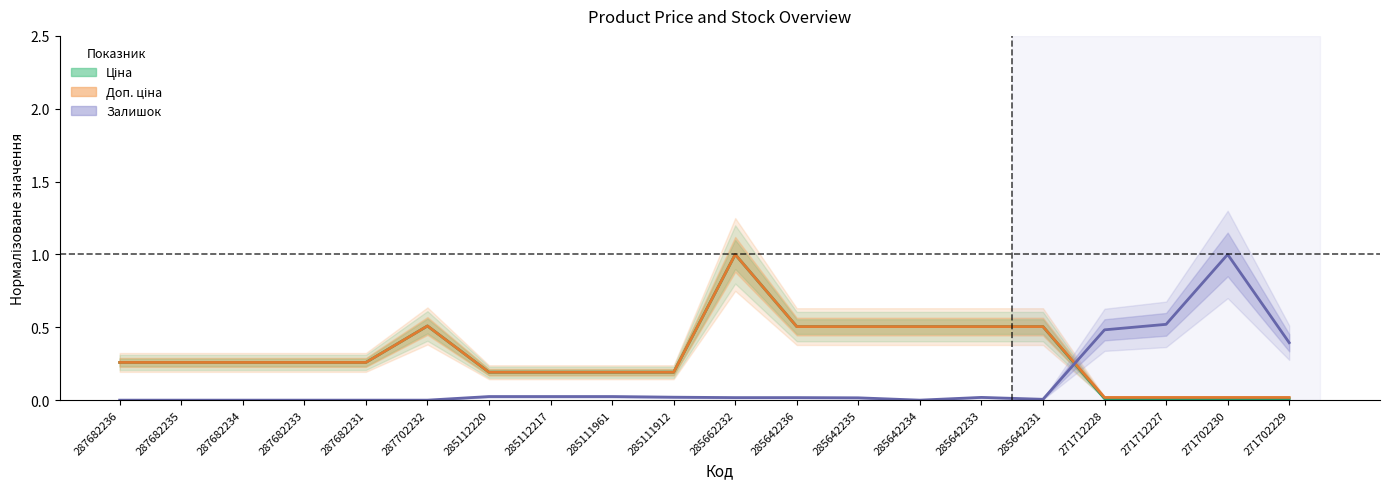

True or false: Ціна has more than 2 interior local peaks.

False